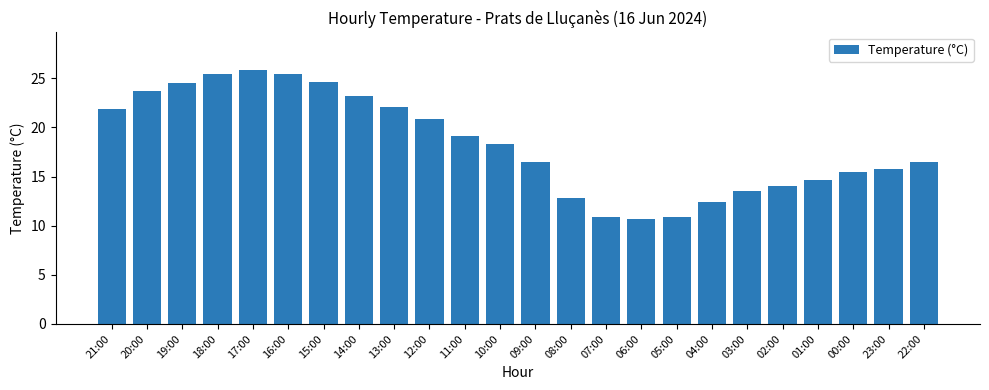

Read the value at 21:00.

21.9